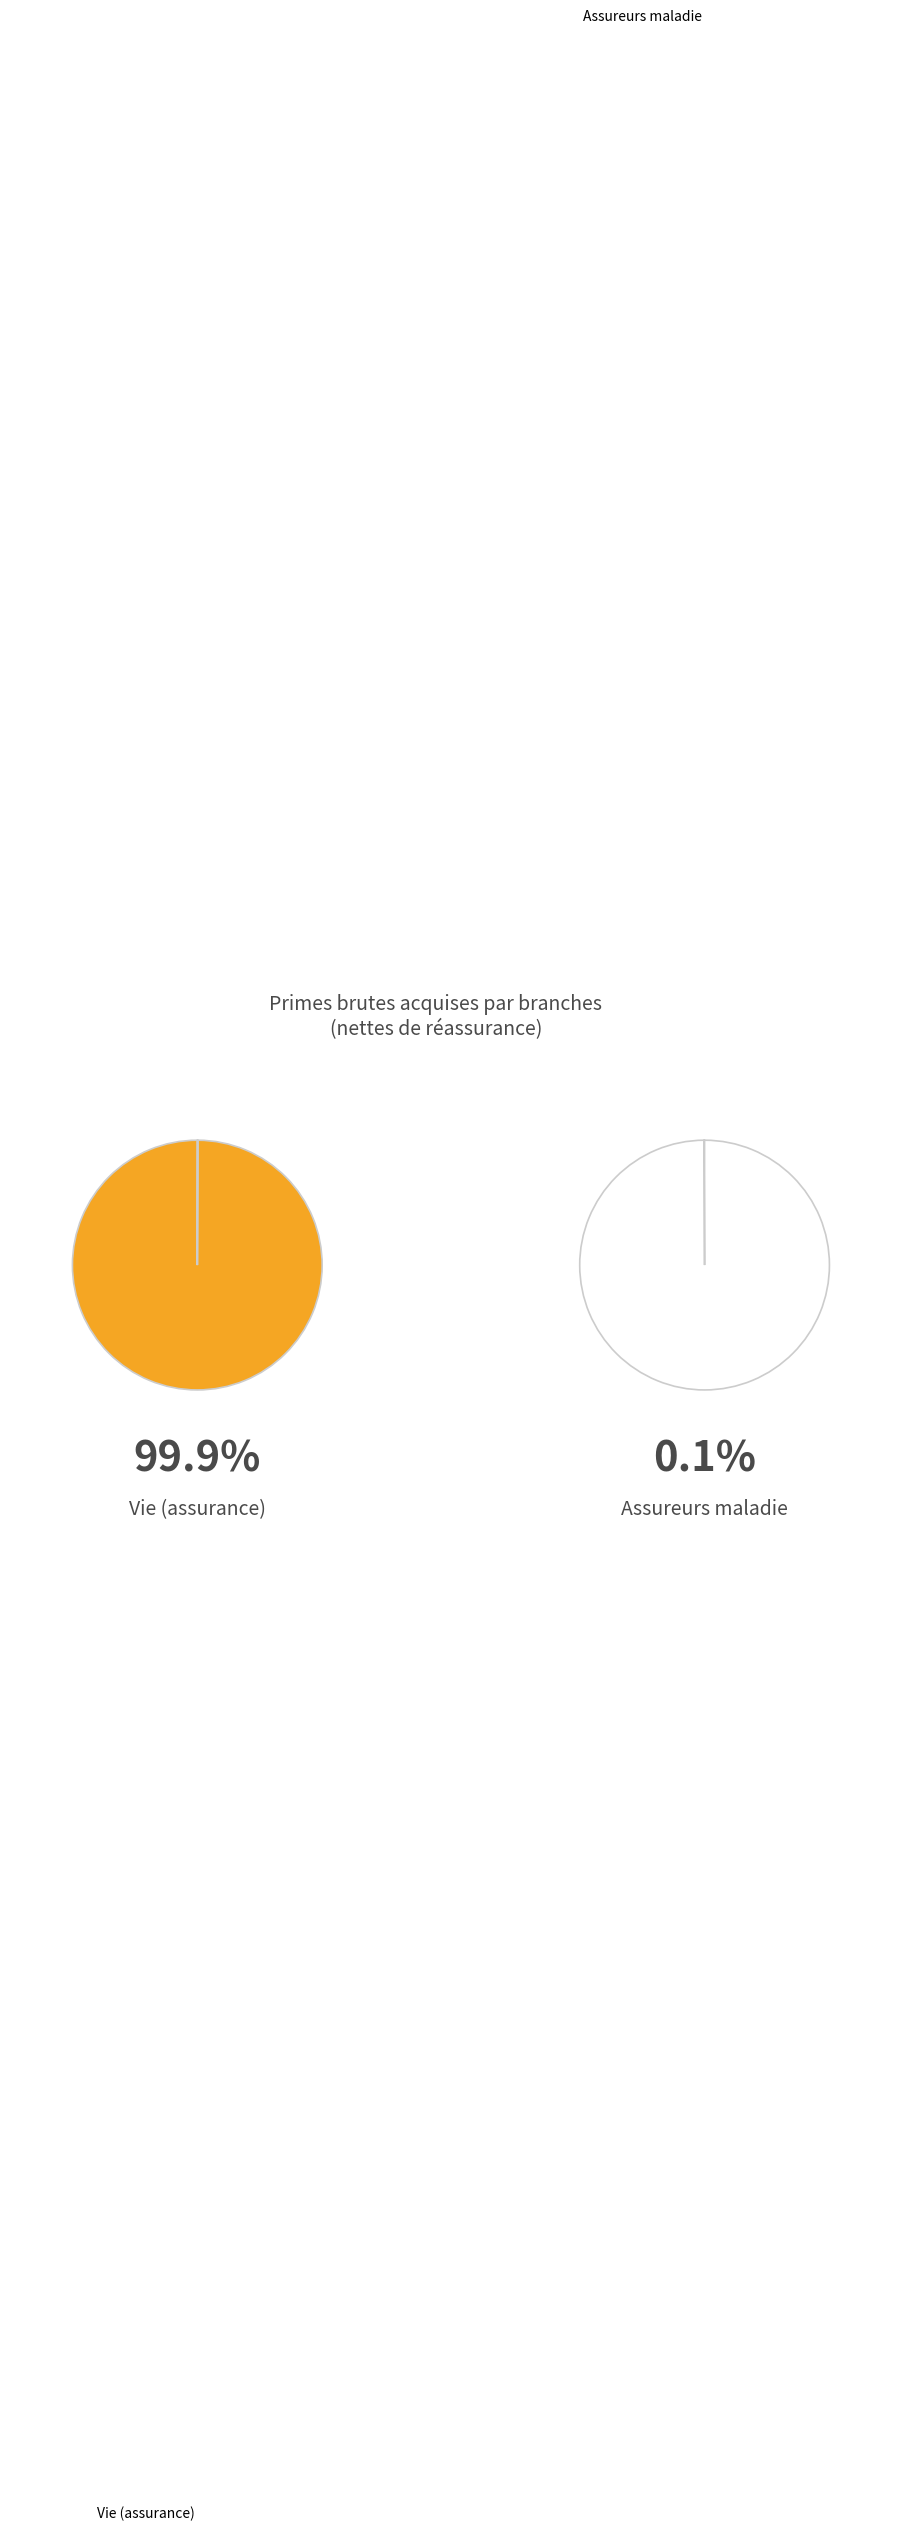

What is the majority slice?

Vie